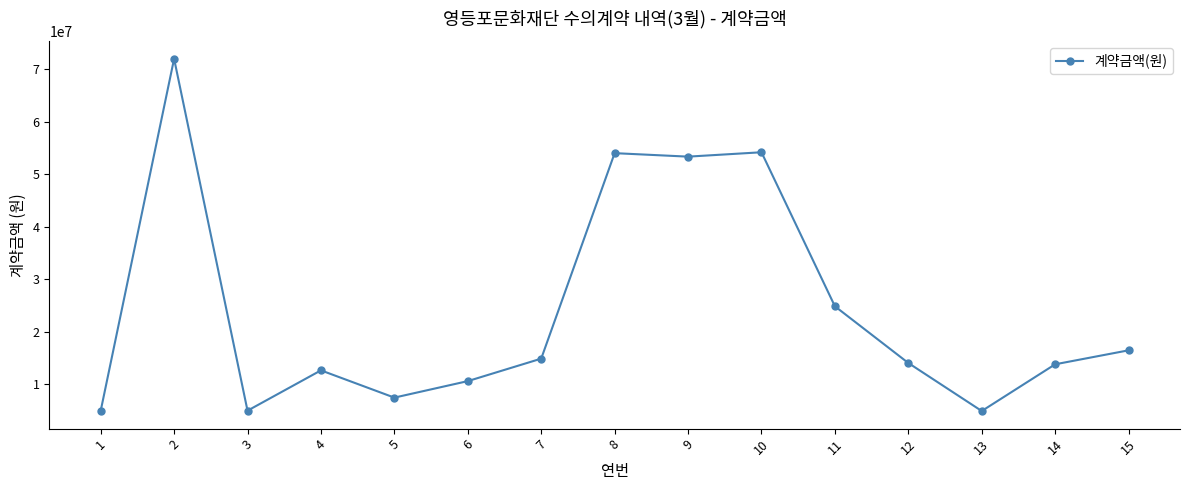

Between 9 and 15, which is larger?

9